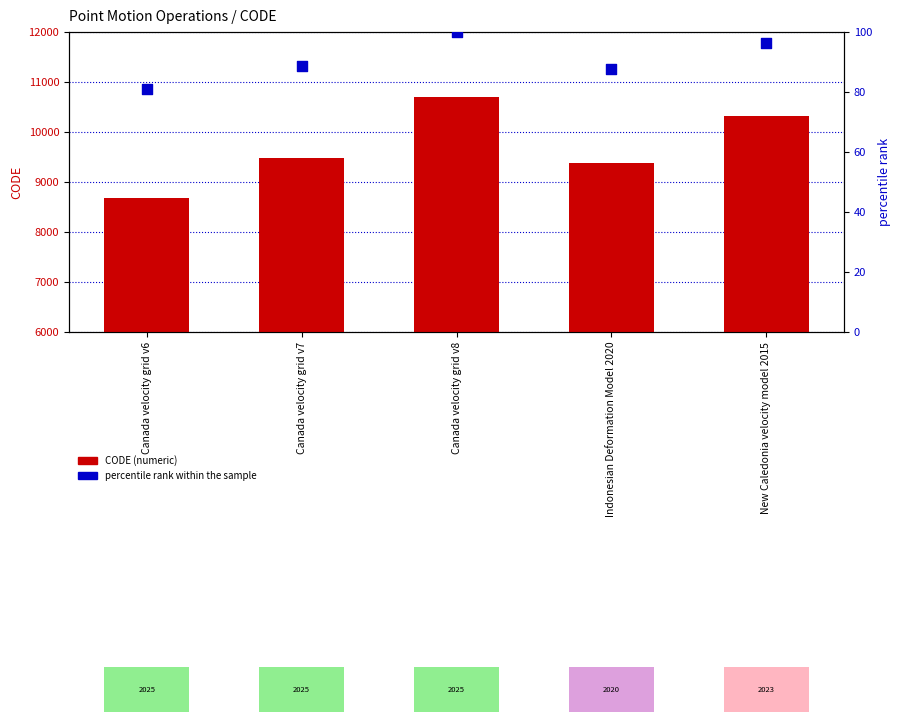

Which series contains the lowest Y value?

percentile rank within the sample